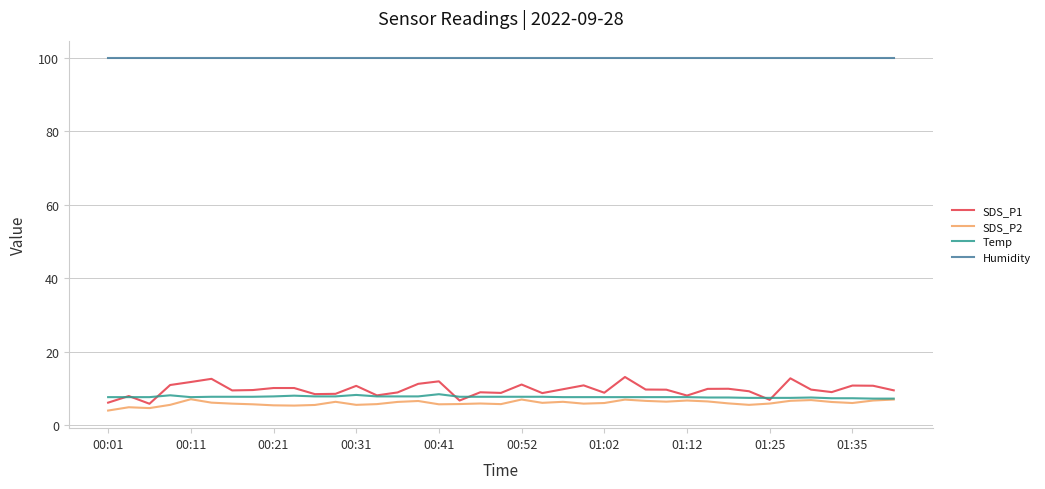

Which series has the largest range (max minus min)?

SDS_P1